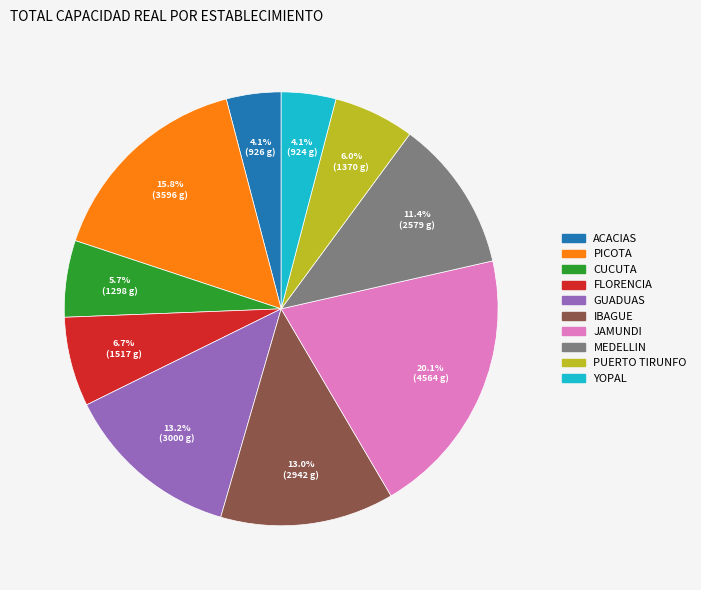

Between JAMUNDI and YOPAL, which is larger?

JAMUNDI